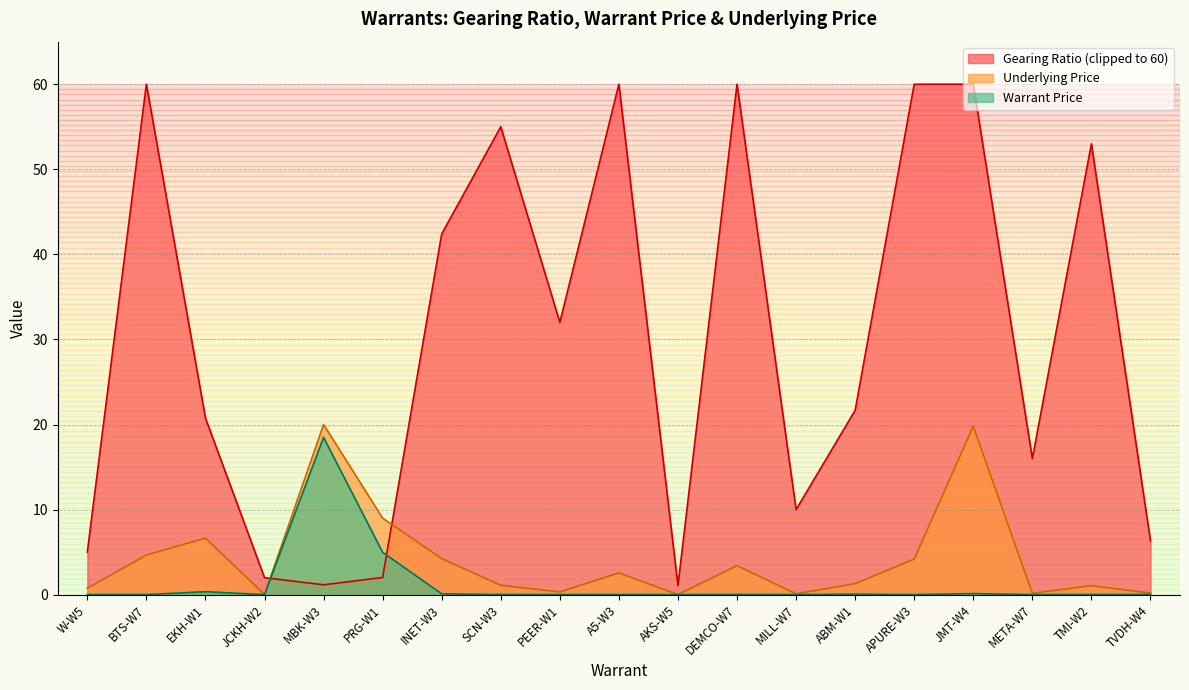

In Warrant Price, how many points are higher than both neighbors (excluding endpoints)?

5